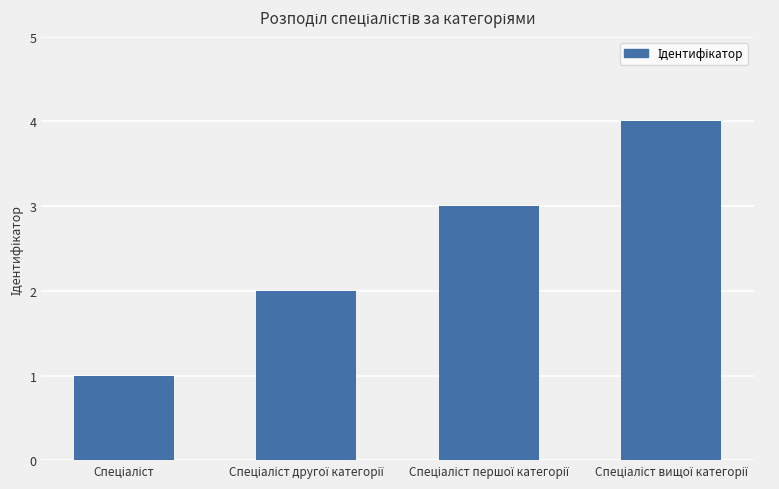

Reading left to right, extract all data points from this chart.

1	2	3	4